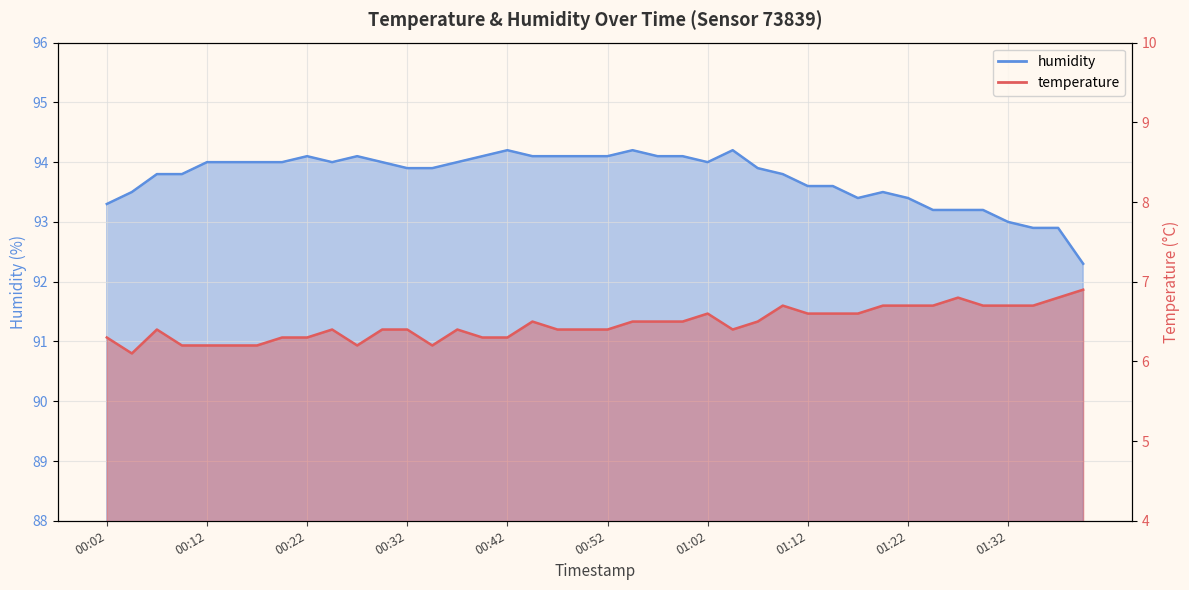

At which category is the sum across all series the highest?

00:54